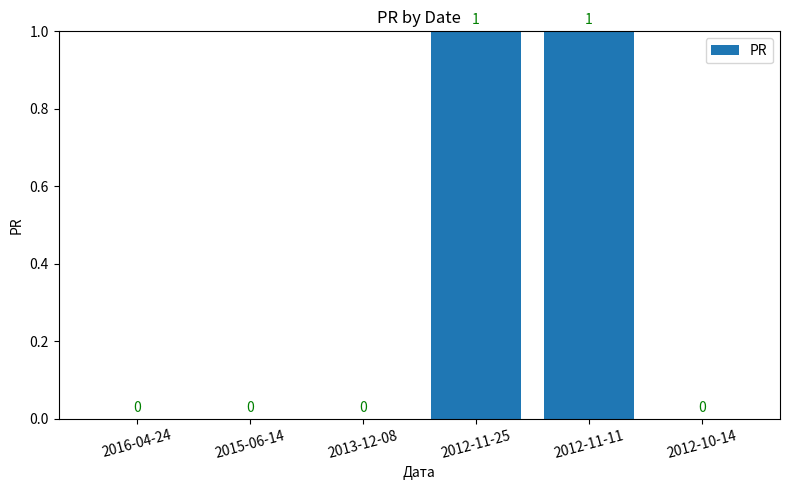

Is it true that the value at 2013-12-08 is 0?

True